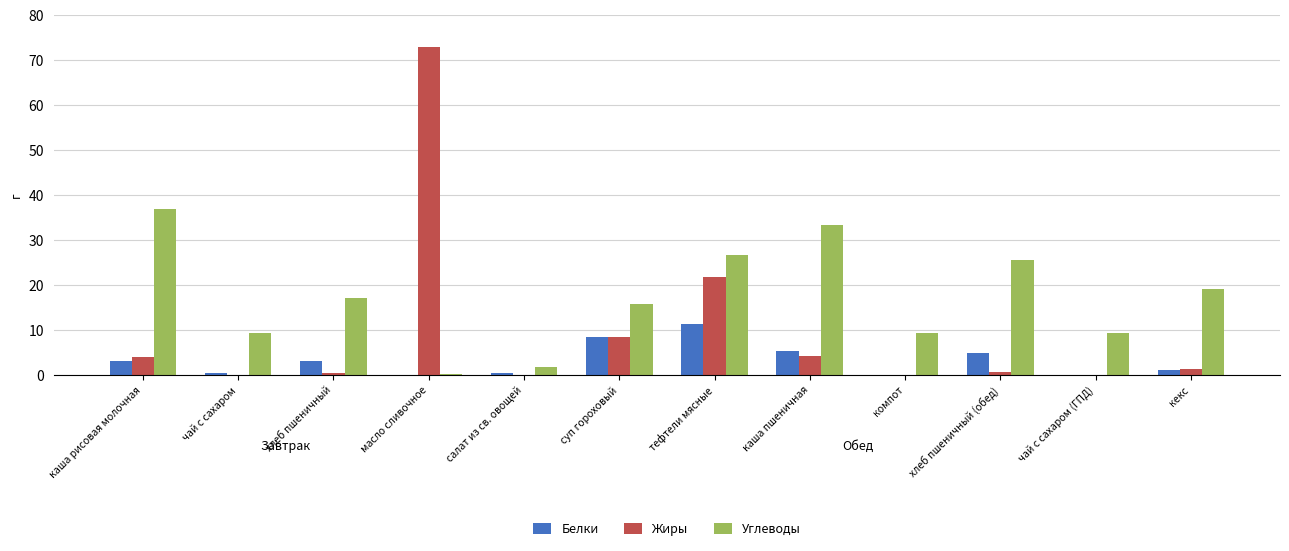

Where does the Белки series first go above 3?

каша рисовая молочная